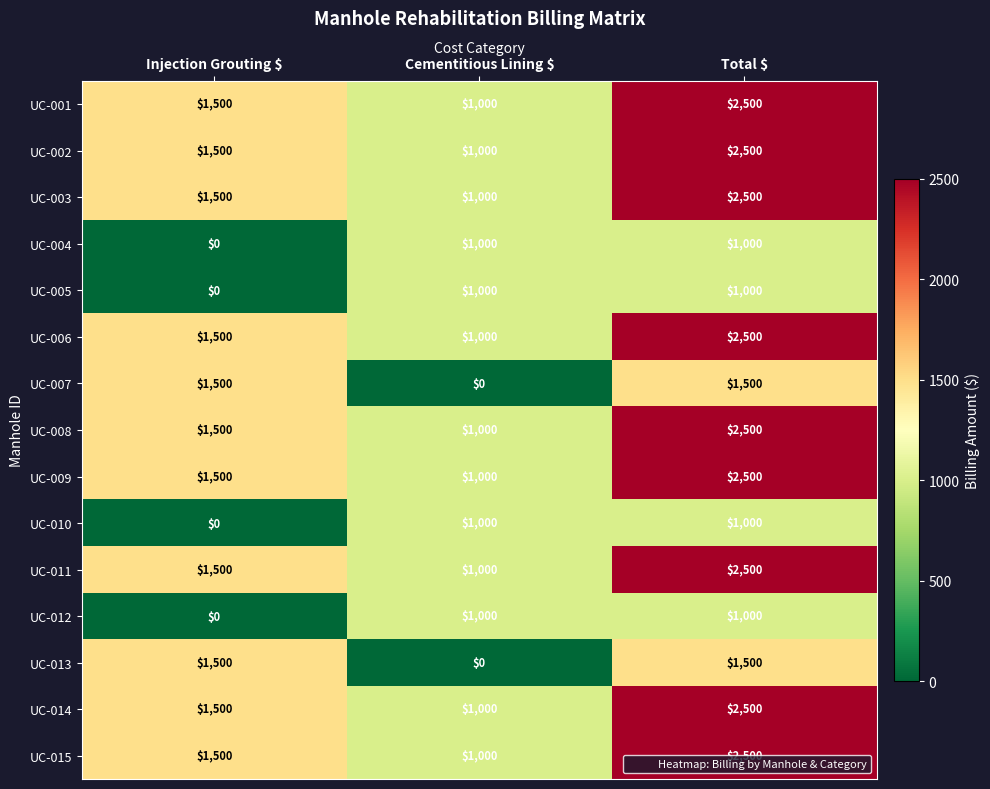

What is the sum of all UC-014 values?

5000